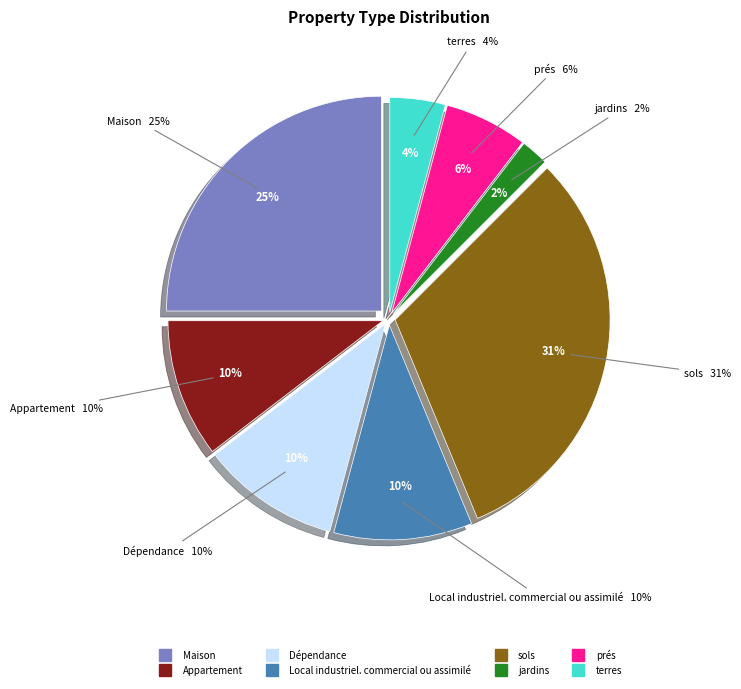

Is Appartement the majority of the pie?

No